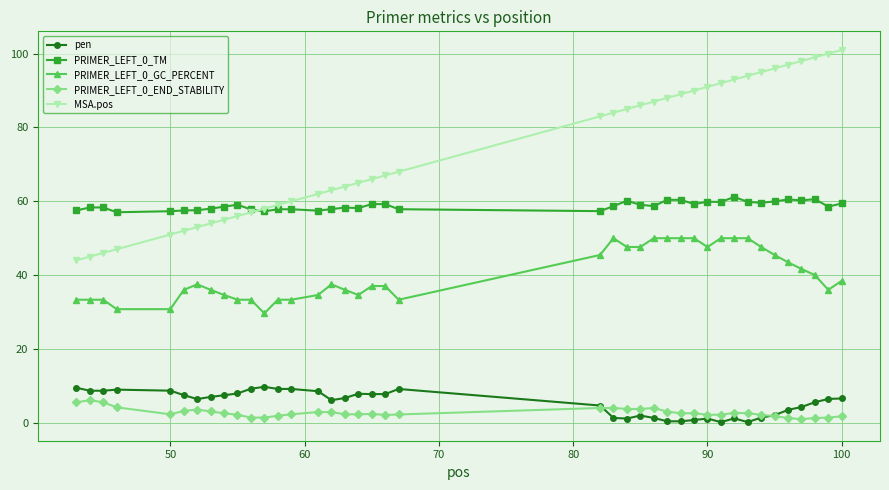

What is the maximum value shown in the chart?

101.0